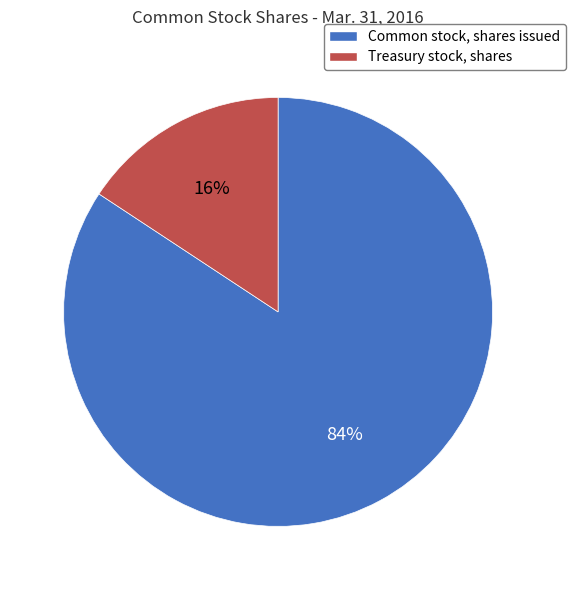

To the nearest percent, what is the combined percentage of Treasury stock, shares and Common stock, shares issued?

100%